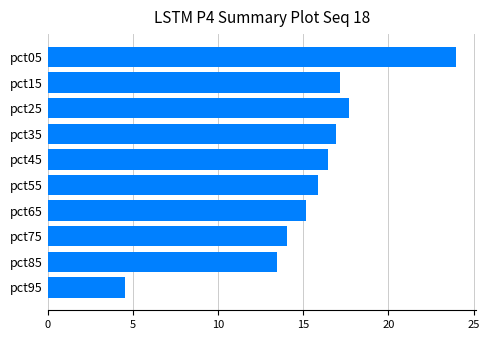

Approximately how many times larger is the value at pct15 compared to pct05?

0.7